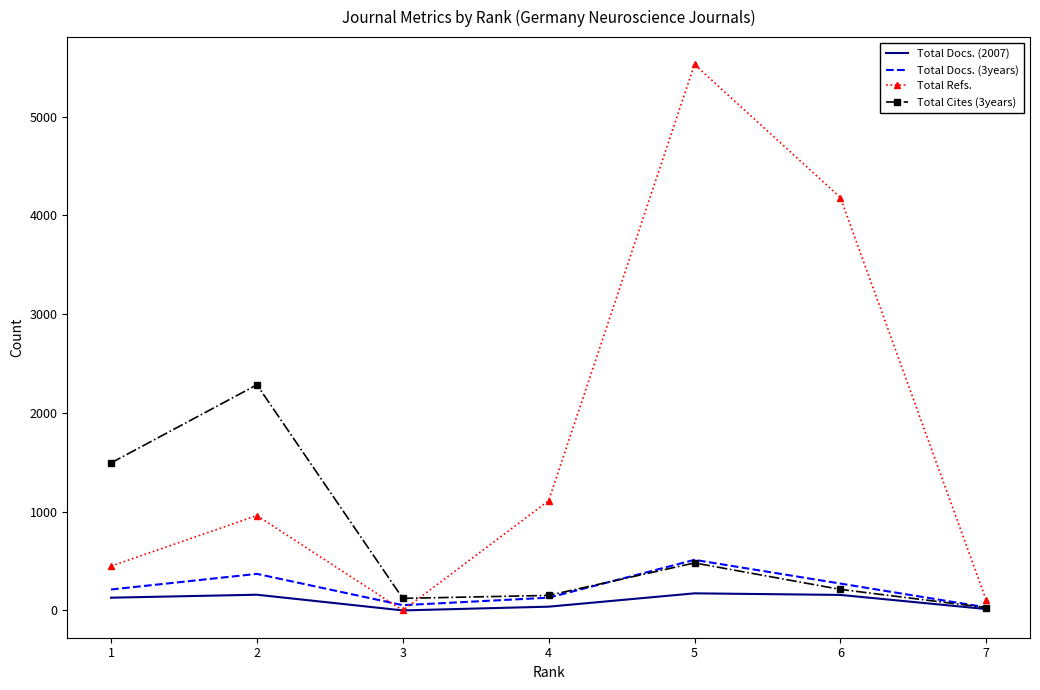

What is the difference between the maximum and minimum values in the Total Docs. (3years) series?

481